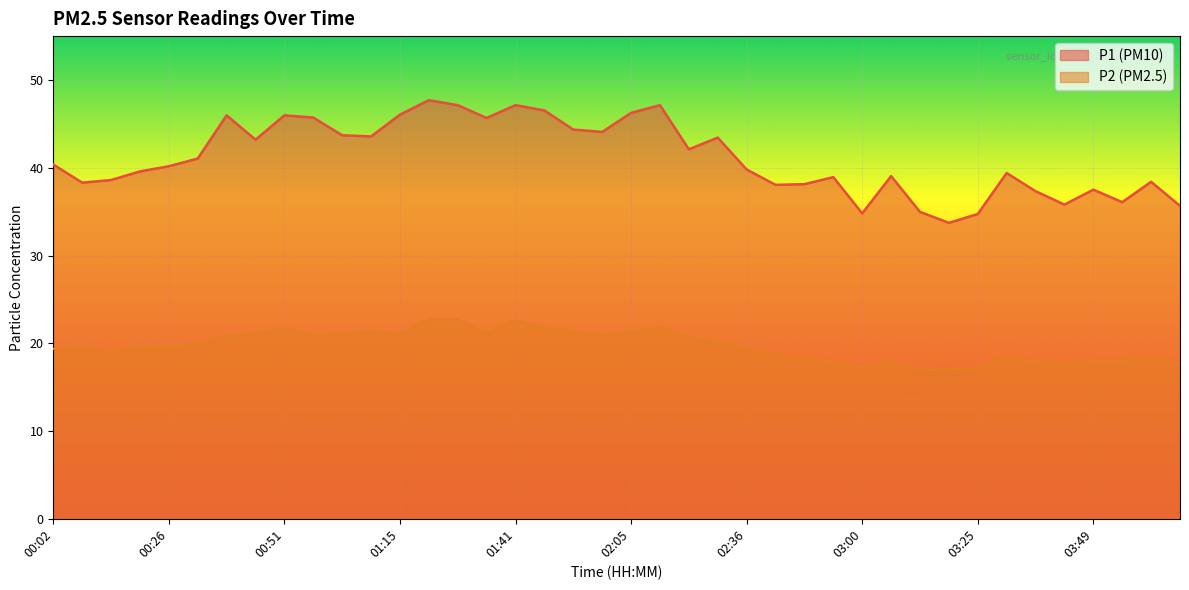

What position from the left is 01:09?

12